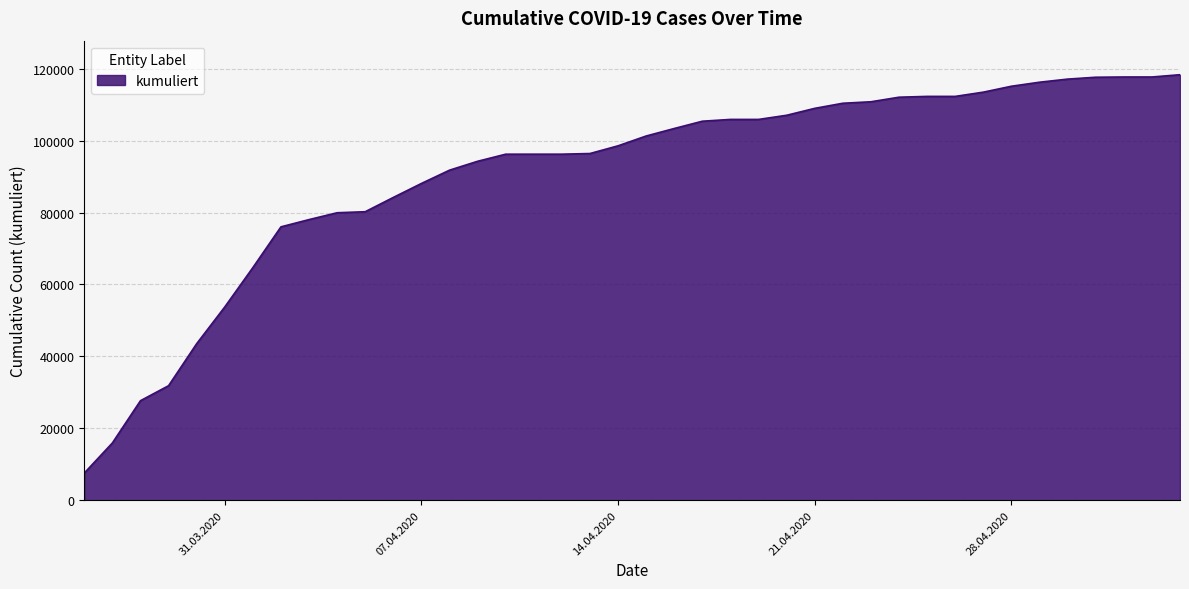

What is the difference between the maximum and minimum values?

110792